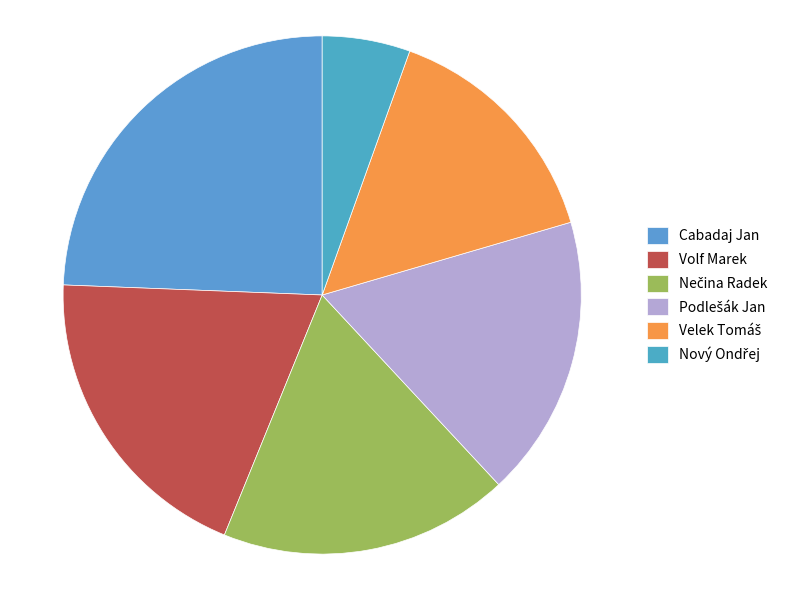

Approximately how many times larger is the value at Podlešák Jan compared to Velek Tomáš?

1.2